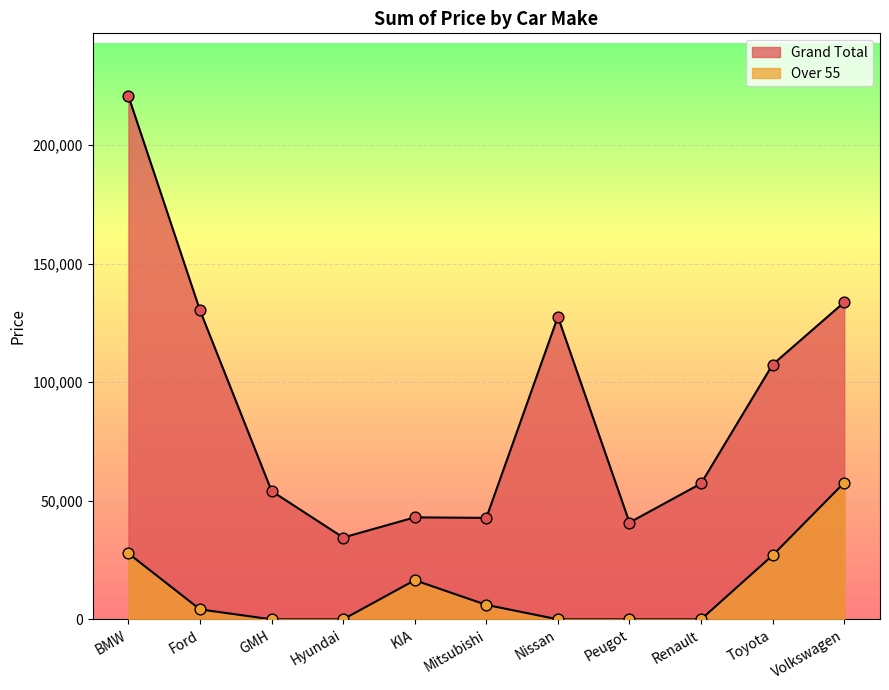

At how many categories does at least one series exceed 137374?

1